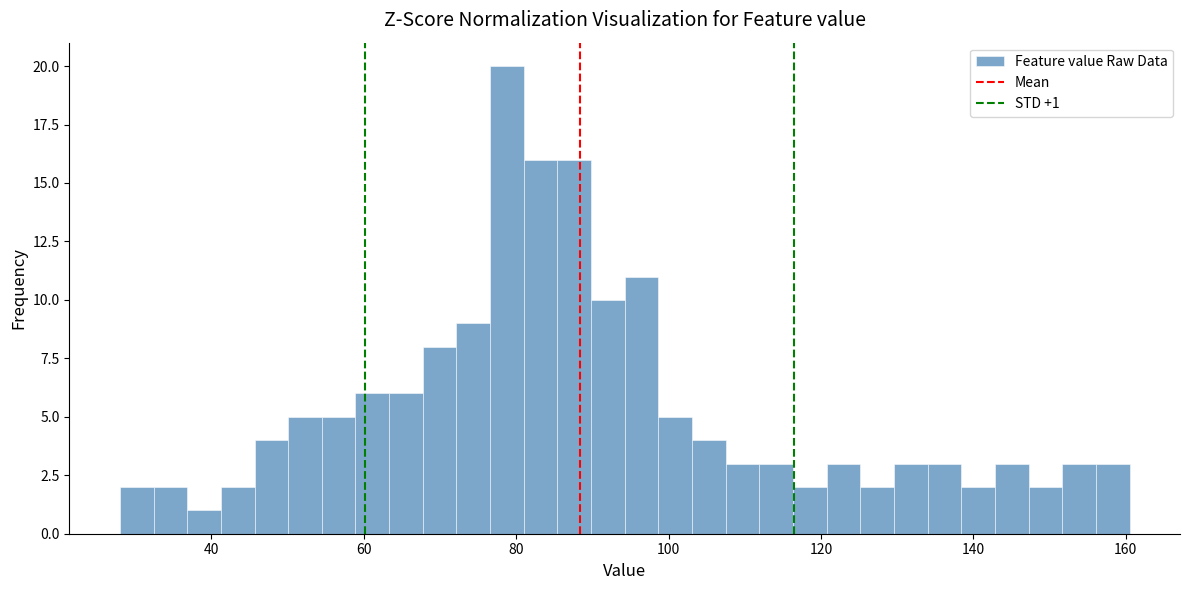

Around what value on the x-axis is the tallest bar? Give the approximate position of its centre, as read against the axis.

78